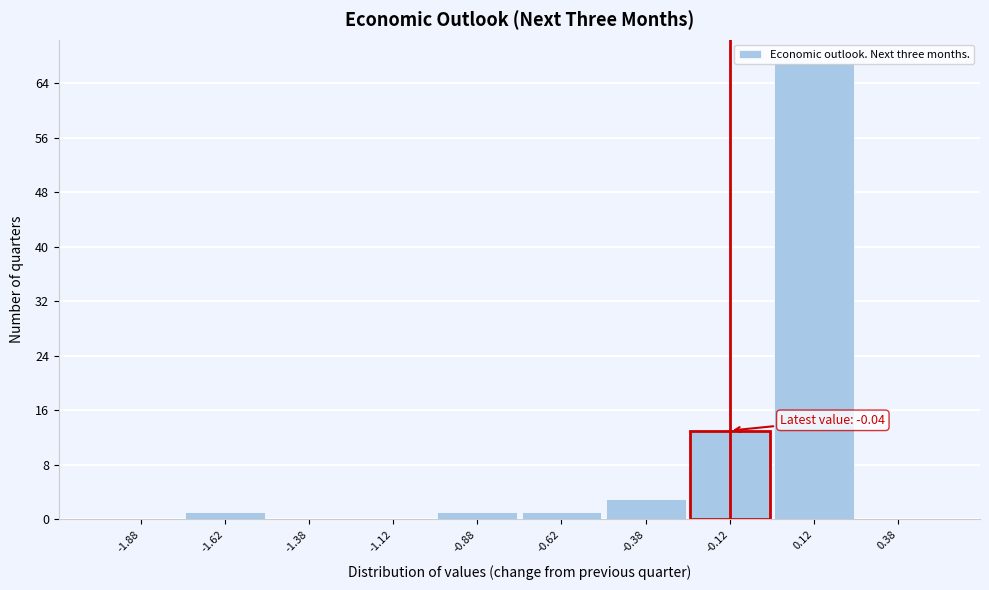

Over which range of the x-axis is the bar tallest?

0.00 to 0.25